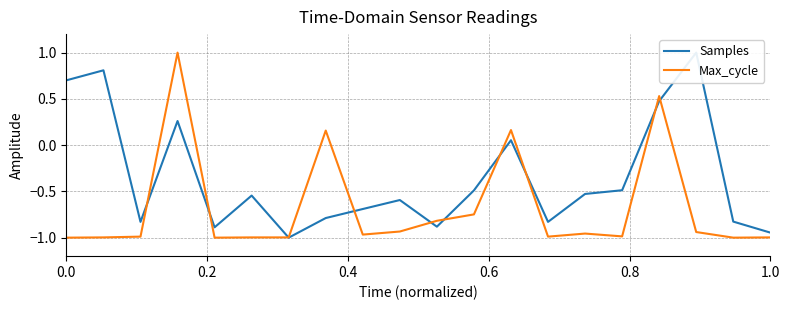

What is the highest value of the Max_cycle series?

1.0